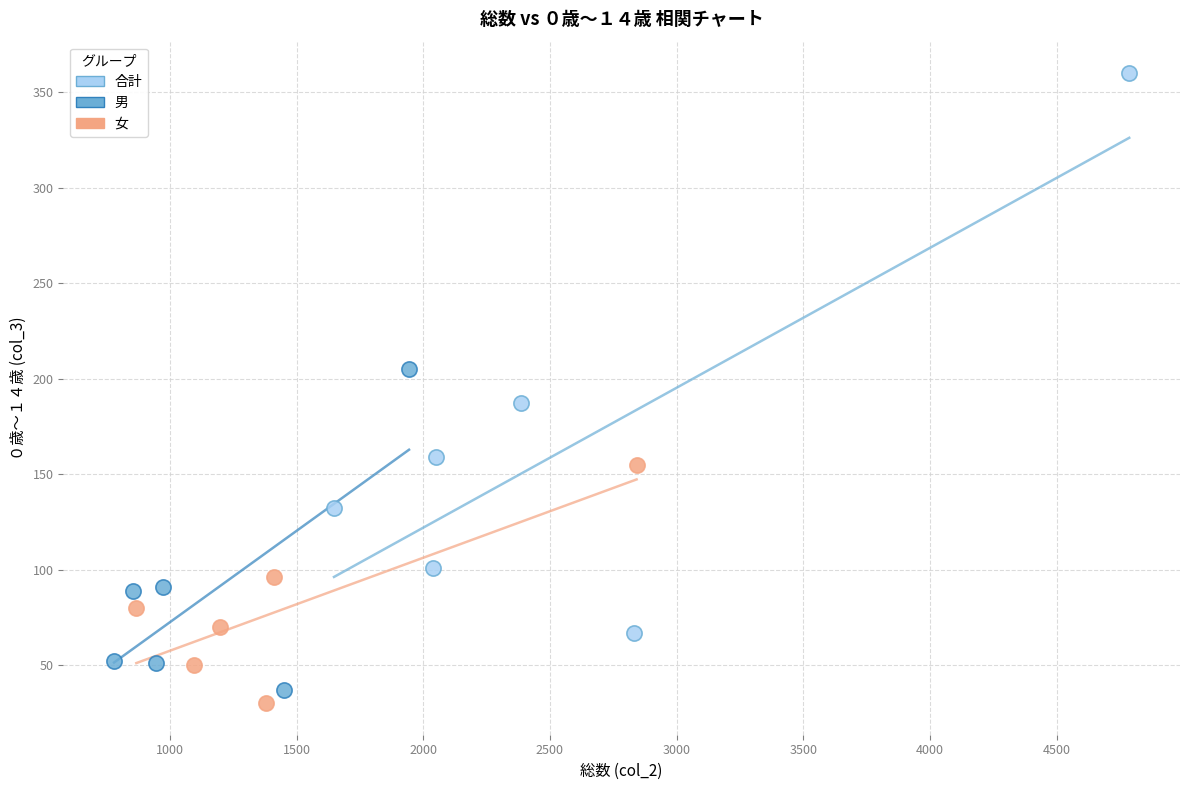

What are all the series names shown in the legend?

合計, 男, 女